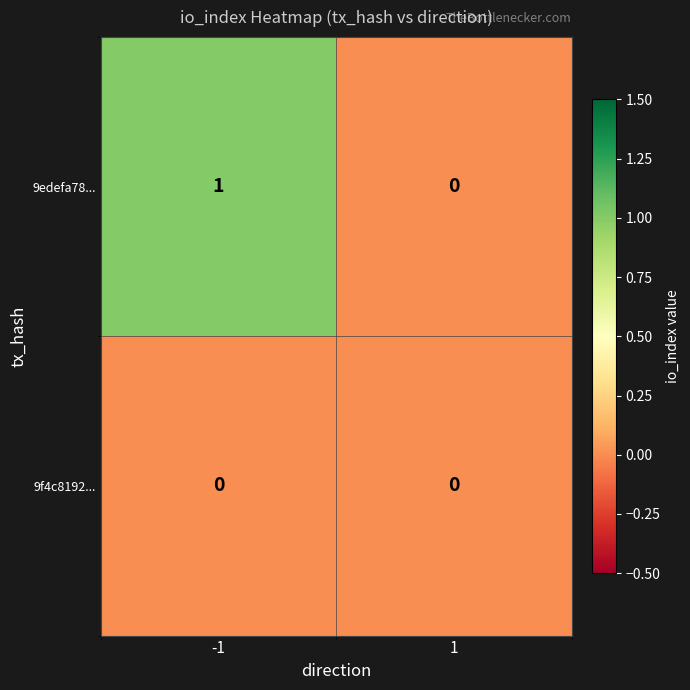

Reading left to right, list all the values displayed in this chart.

9edefa78...: -1=1	1=0
9f4c8192...: -1=0	1=0